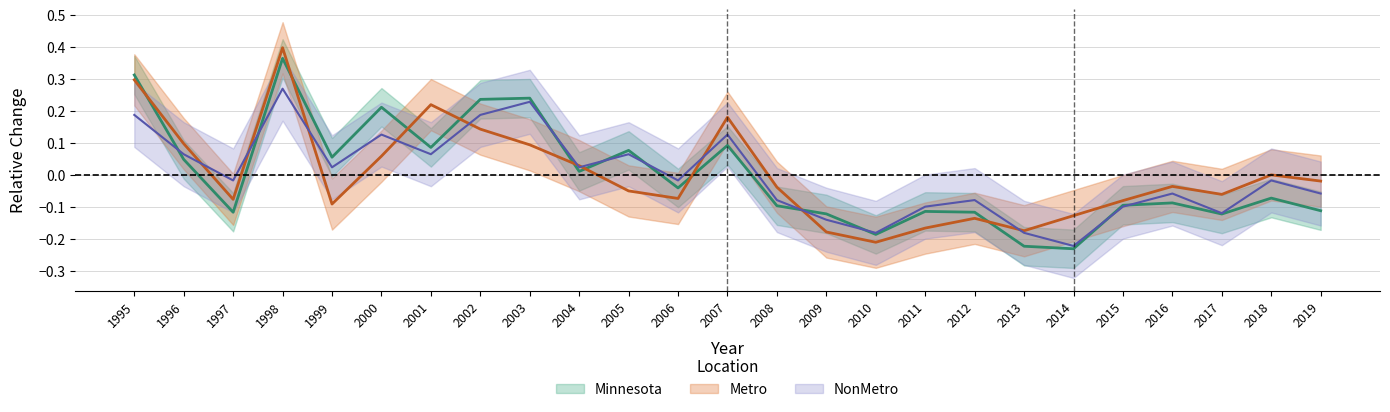

In NonMetro, how many points are lower than both neighbors (excluding endpoints)?

8